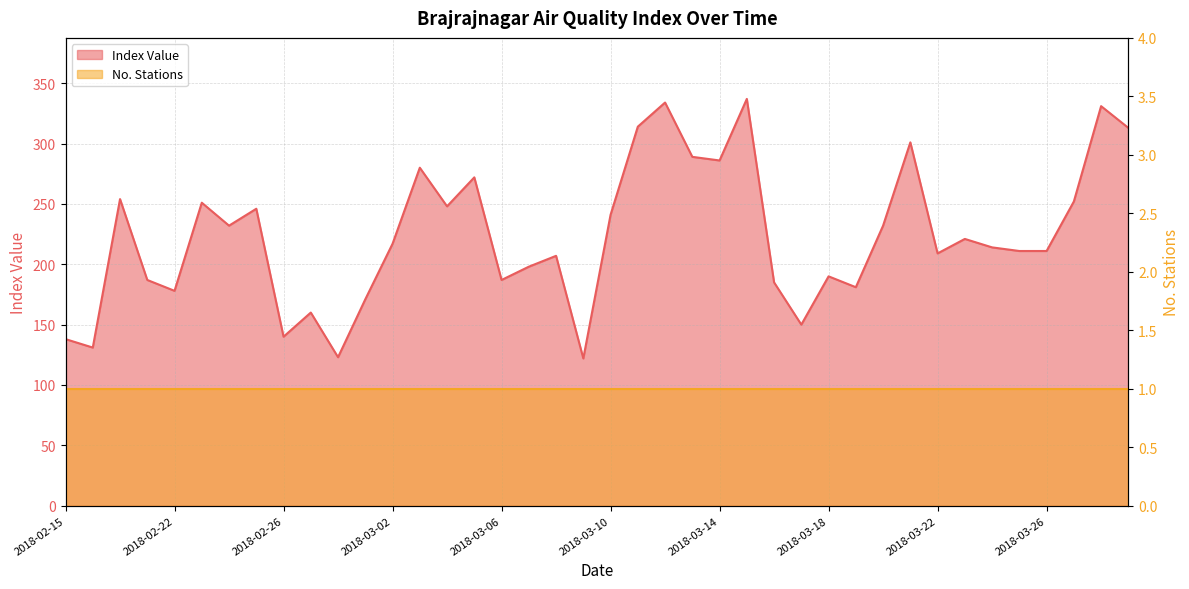

List the labels in order of value, smallest first.

2018-03-09, 2018-02-28, 2018-02-16, 2018-02-15, 2018-02-26, 2018-03-17, 2018-02-27, 2018-03-01, 2018-02-22, 2018-03-19, 2018-03-16, 2018-02-21, 2018-03-06, 2018-03-18, 2018-03-07, 2018-03-08, 2018-03-22, 2018-03-25, 2018-03-26, 2018-03-24, 2018-03-02, 2018-03-23, 2018-02-24, 2018-03-20, 2018-03-10, 2018-02-25, 2018-03-04, 2018-02-23, 2018-03-27, 2018-02-20, 2018-03-05, 2018-03-03, 2018-03-14, 2018-03-13, 2018-03-21, 2018-03-29, 2018-03-11, 2018-03-28, 2018-03-12, 2018-03-15